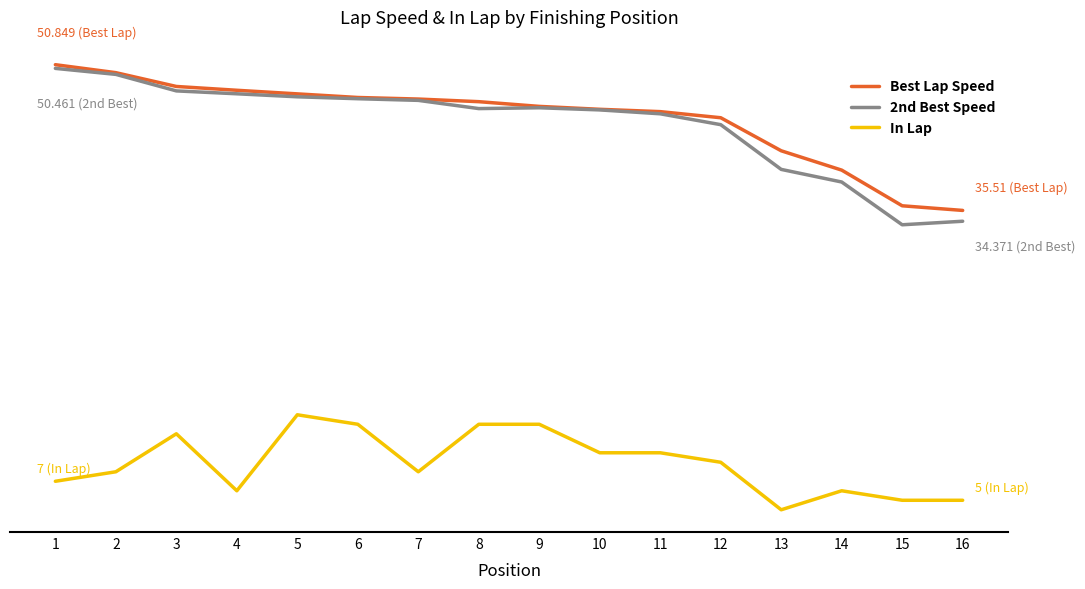

Is the value of Best Lap Speed at 9 greater than the value of In Lap at 11?

Yes